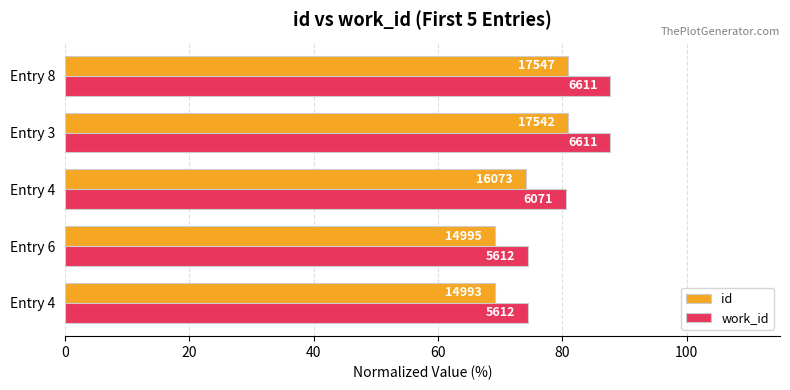

Reading right to left, what are all the values shown in this chart?

id: 80.9	80.8	74.1	69.1	69.1
work_id: 87.7	87.7	80.5	74.4	74.4